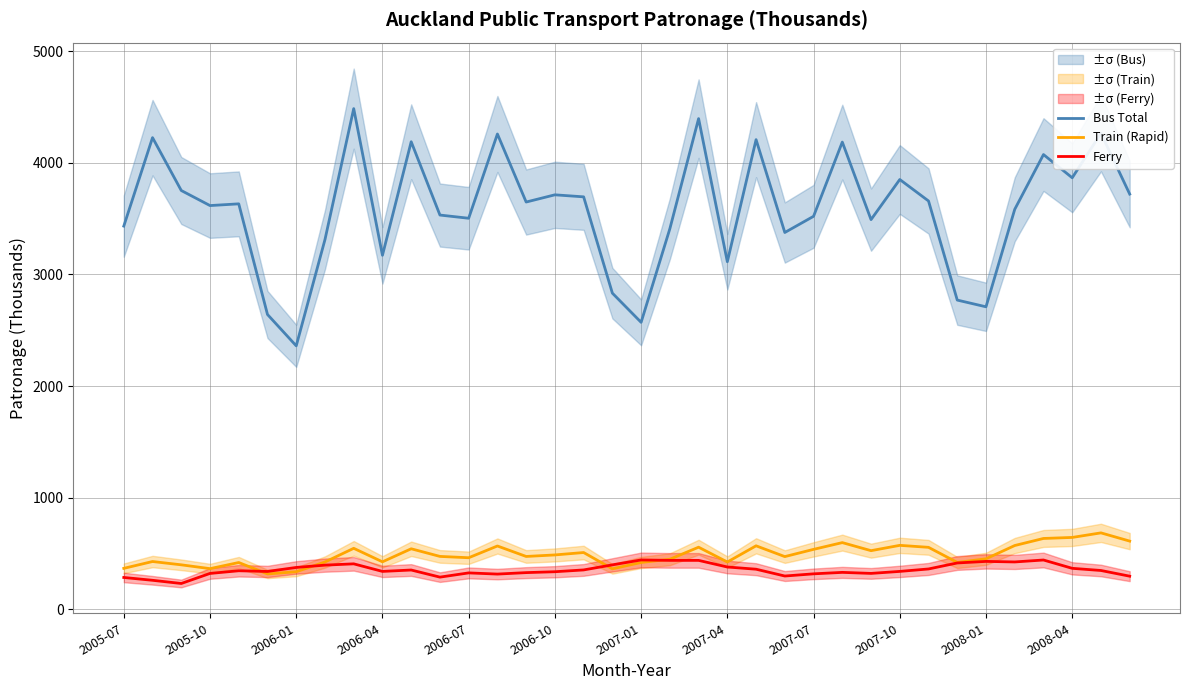

True or false: Ferry and Bus Total intersect in this chart.

False